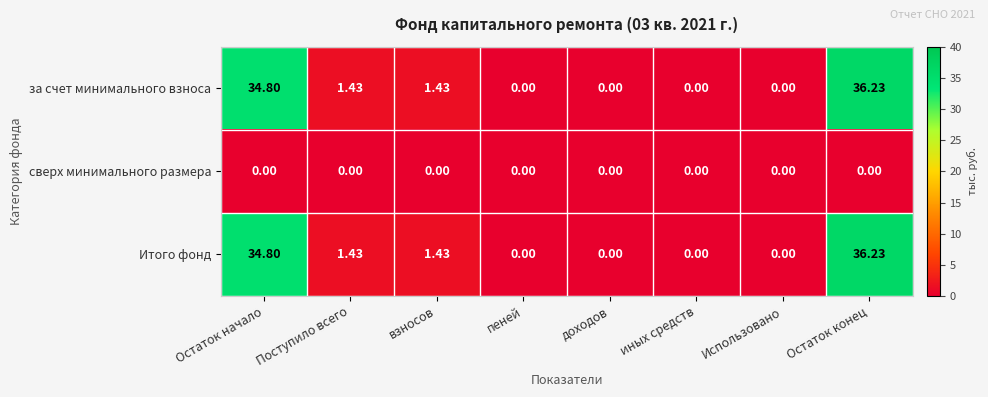

Is the value of за счет минимального взноса at Использовано greater than the value of Итого фонд at Остаток начало?

No